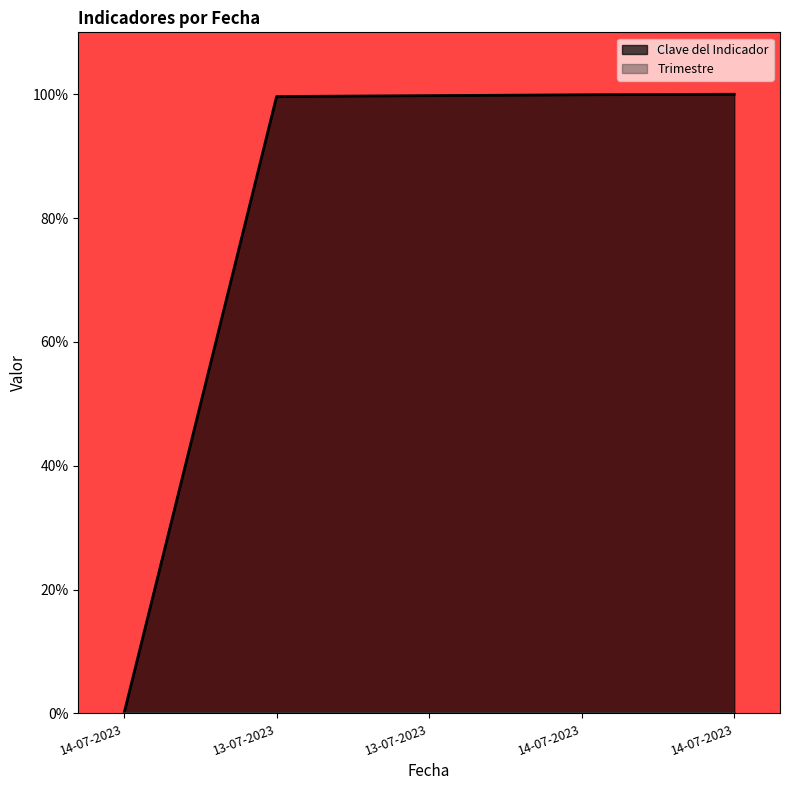

Is it true that the value at 13-07-2023 is 139.0?

False